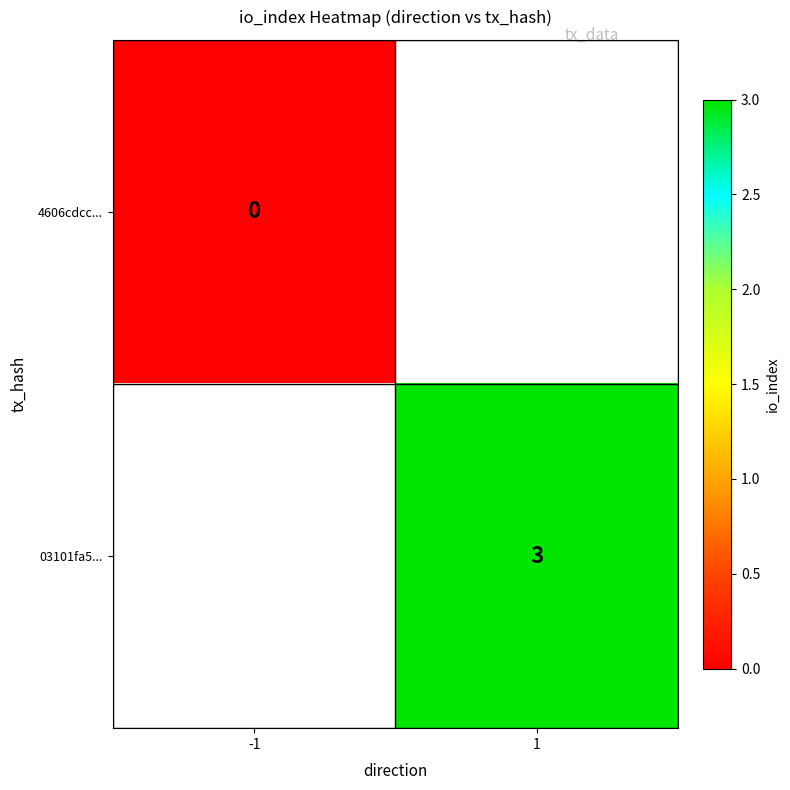

Is the value of 4606cdcc... at -1 greater than the value of 03101fa5... at 1?

No